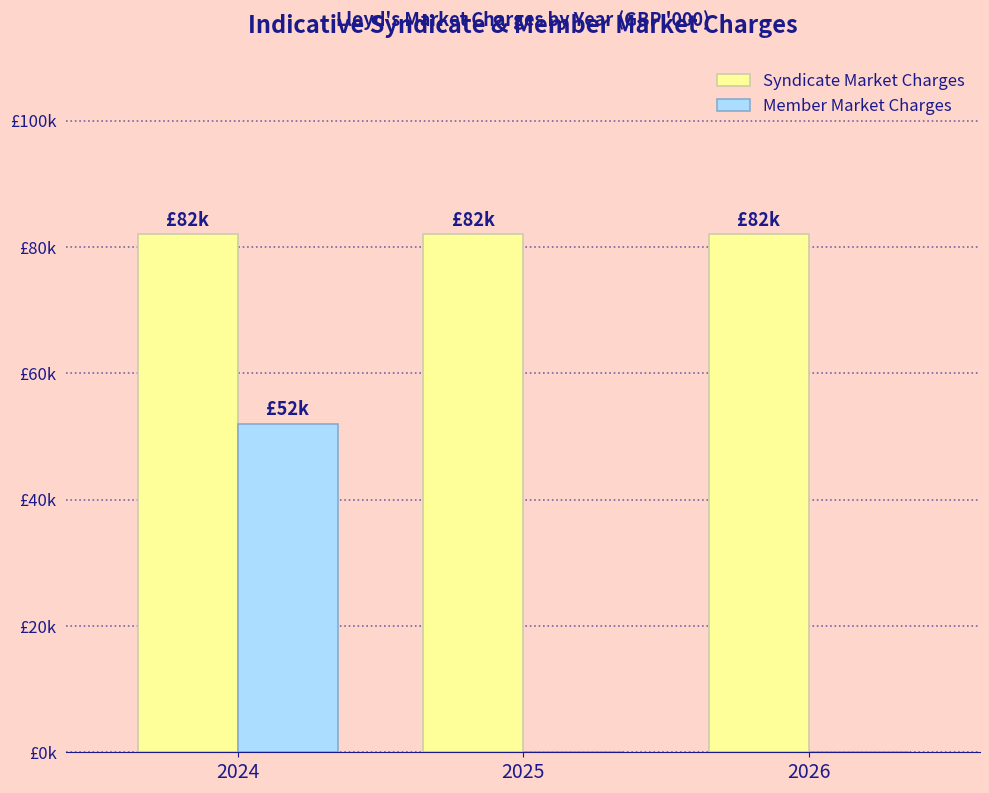

Is it true that Member Market Charges equals 52 at 2024?

True